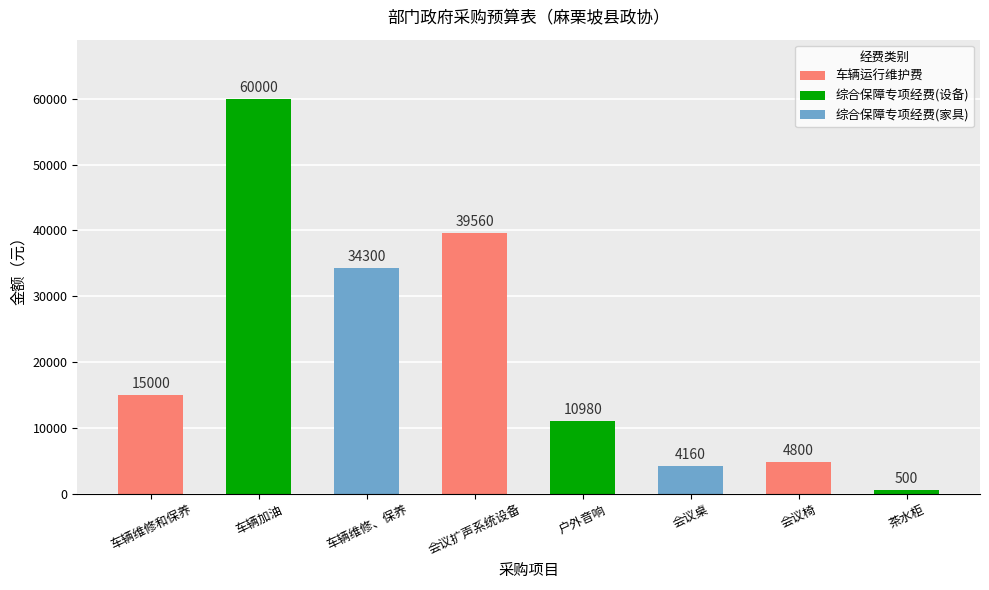

Reading right to left, extract all data points from this chart.

500	4800	4160	10980	39560	34300	60000	15000